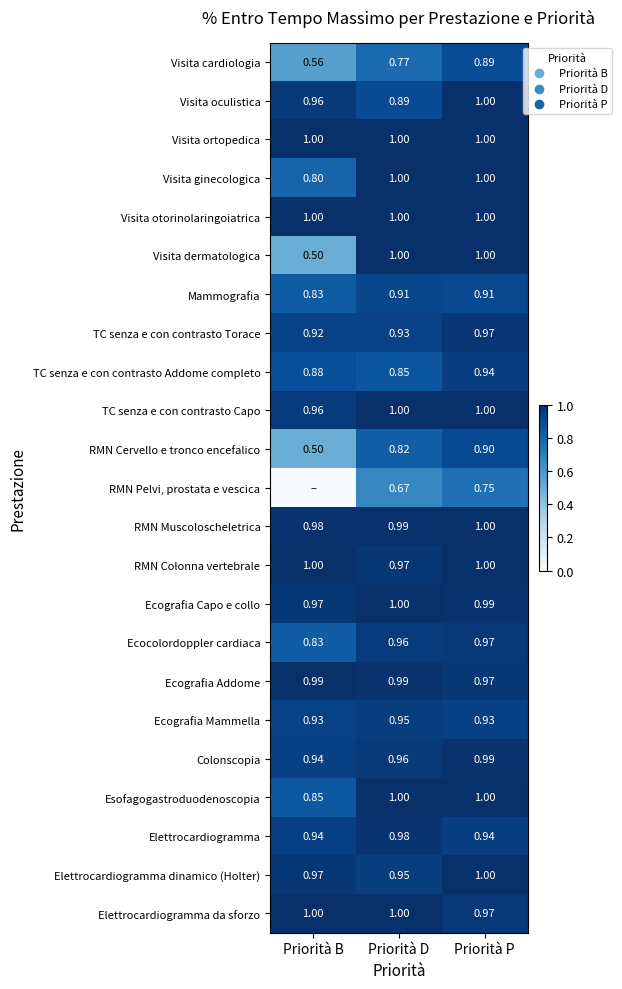

Which has a higher value, Priorità D or Priorità B?

Priorità D